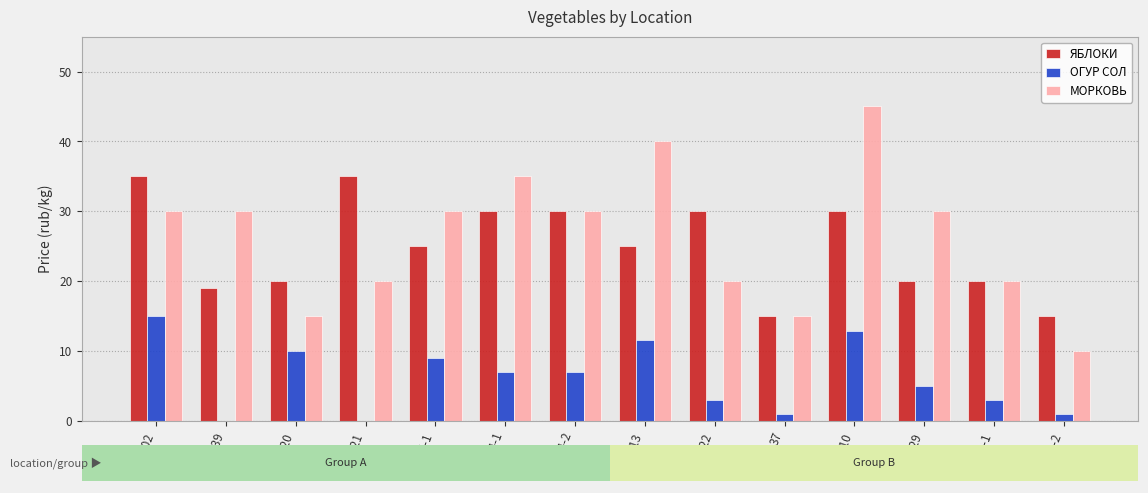

How many bars are there in each group?

3